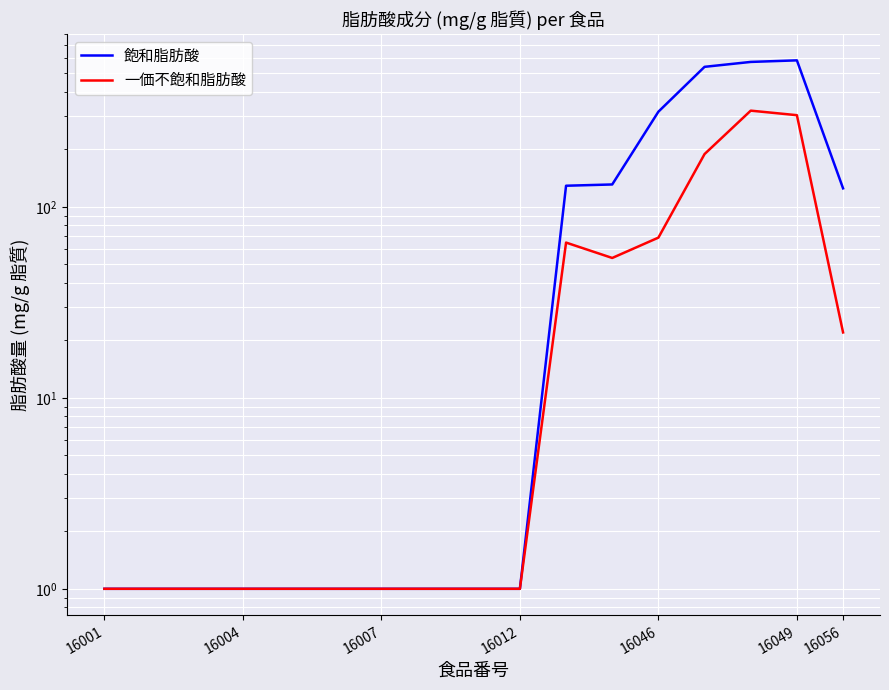

Which series has the largest total across all categories?

飽和脂肪酸